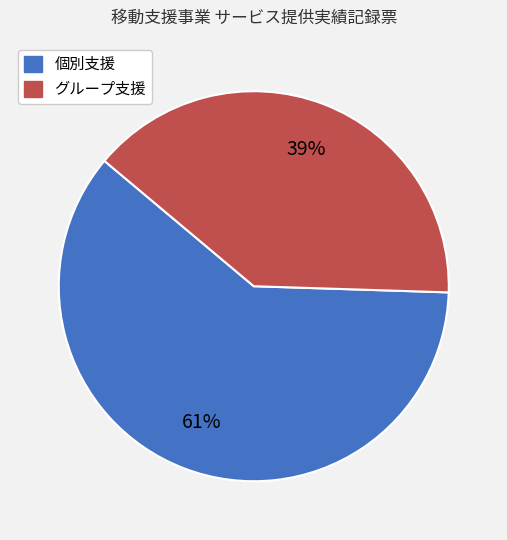

Is the sum of 個別支援 and グループ支援 greater than half?

Yes